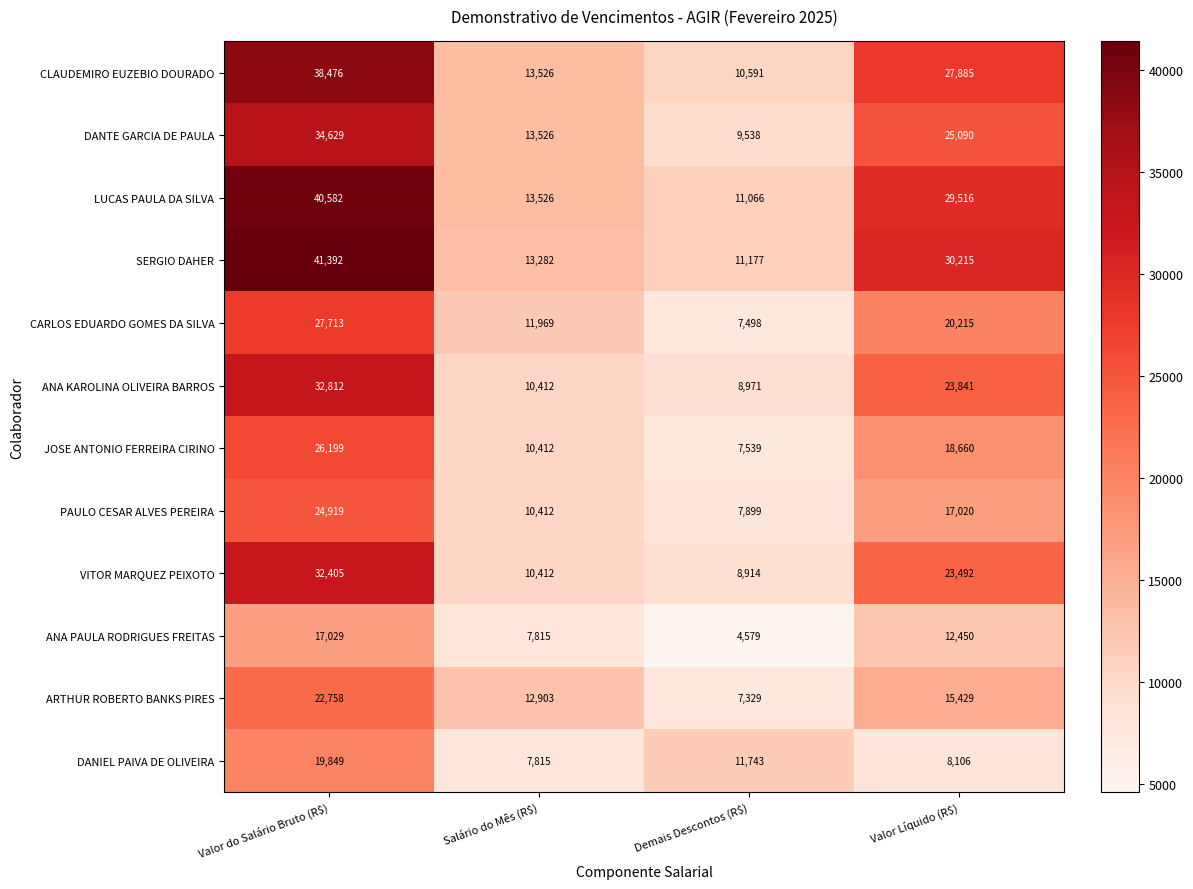

At which category is the sum across all series the highest?

Valor do Salário Bruto (R$)